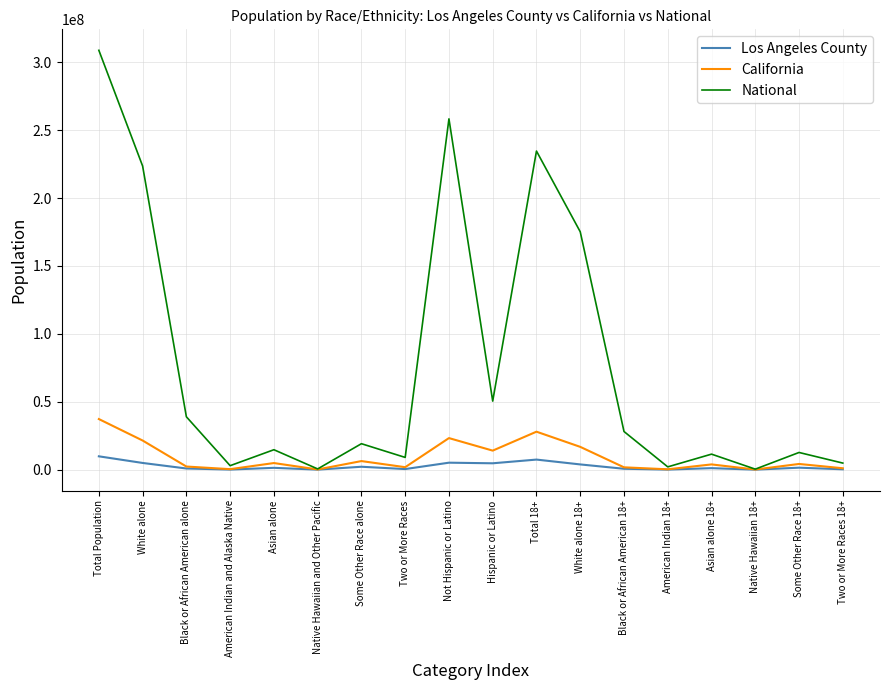

Is this an area chart (filled region under the line)?

No